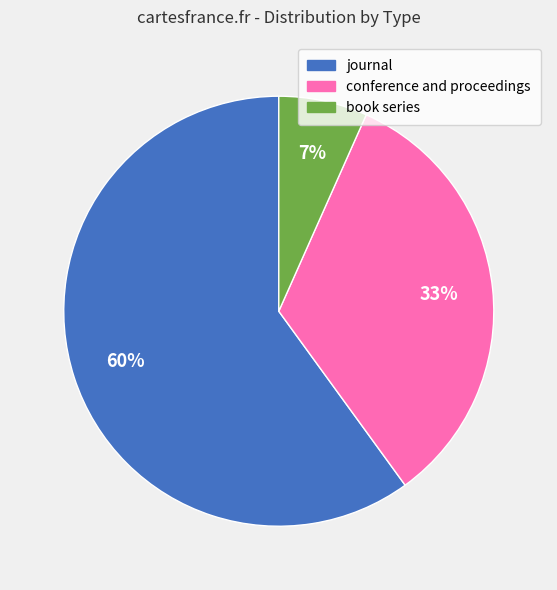

Which category has the biggest portion of the pie?

journal